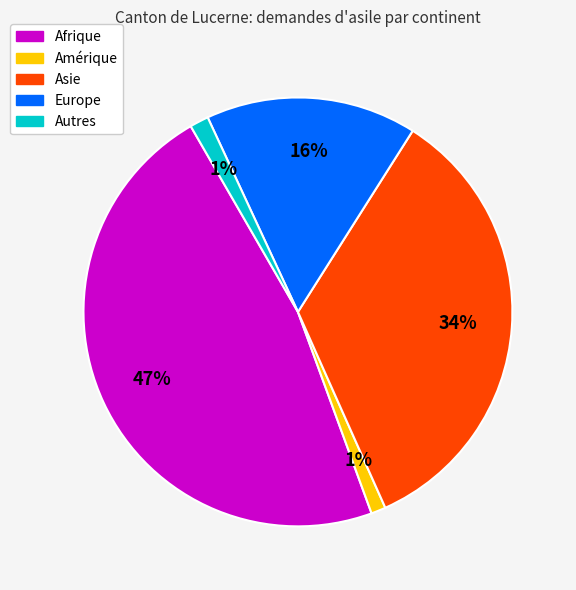

What is the largest slice in the pie chart?

Afrique